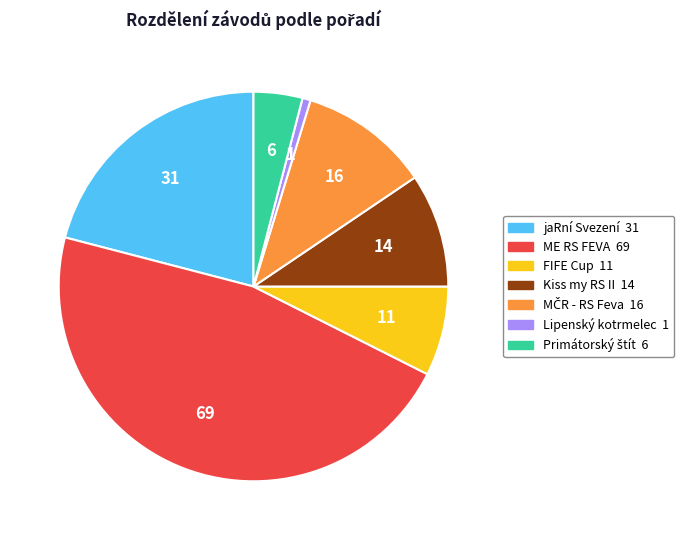

Is there any slice that represents more than half of the pie?

No